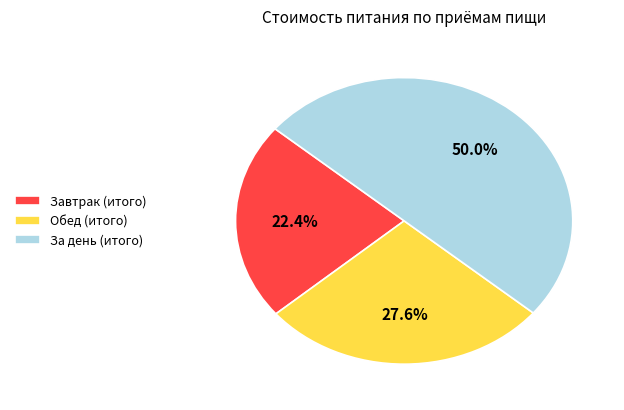

How many segments does this pie chart have?

3